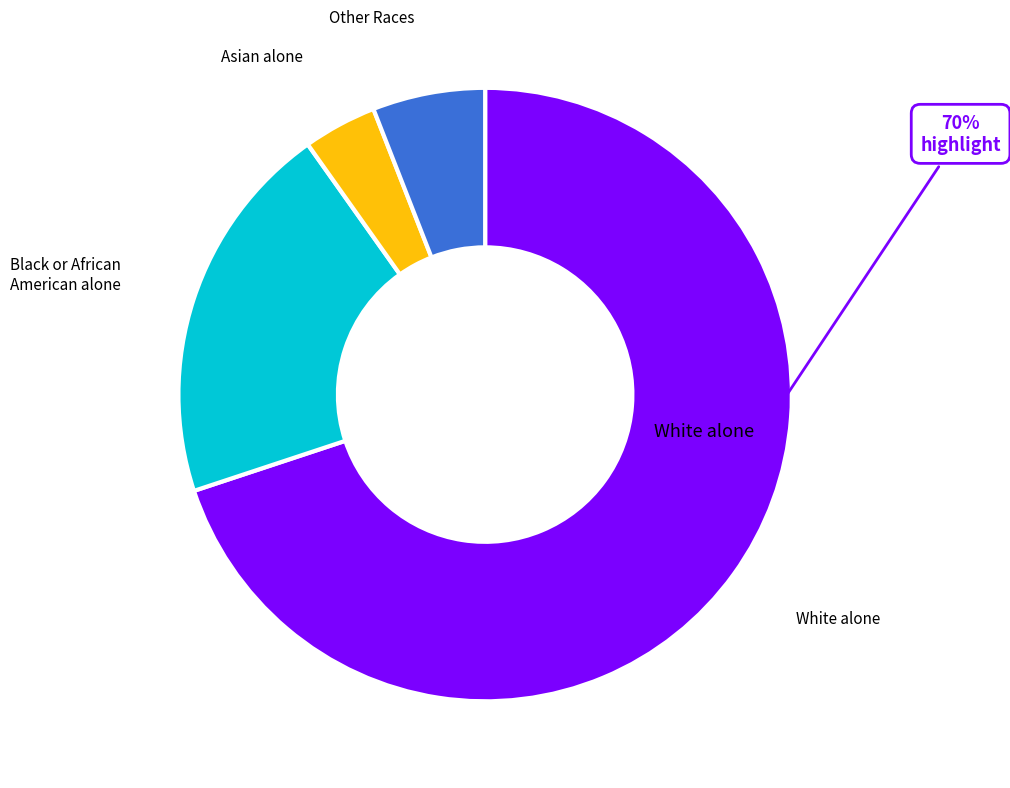

To the nearest percent, what is the difference between the largest and smallest slice percentages?

66%